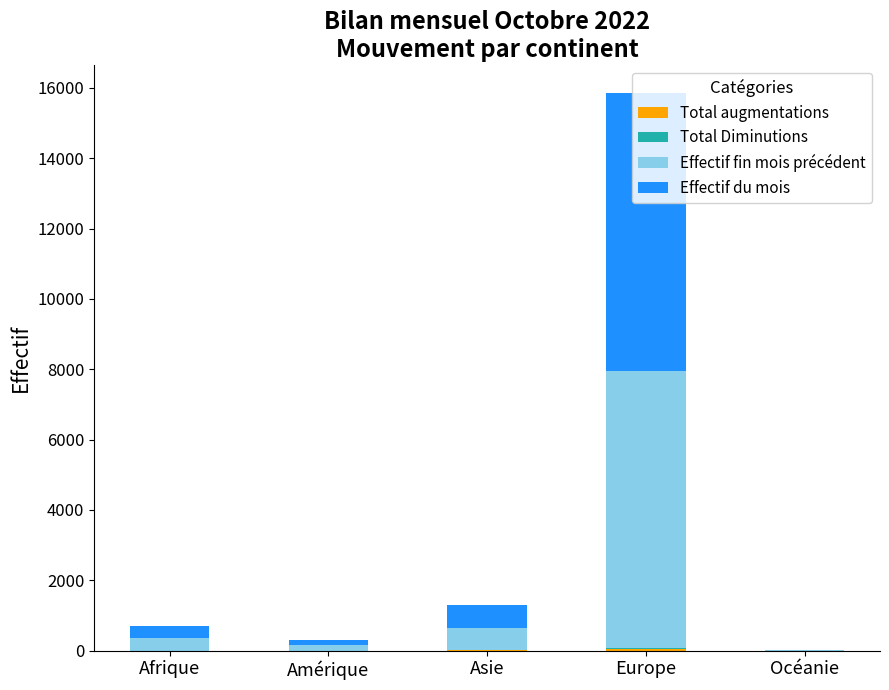

At which category is the sum across all series the highest?

Europe